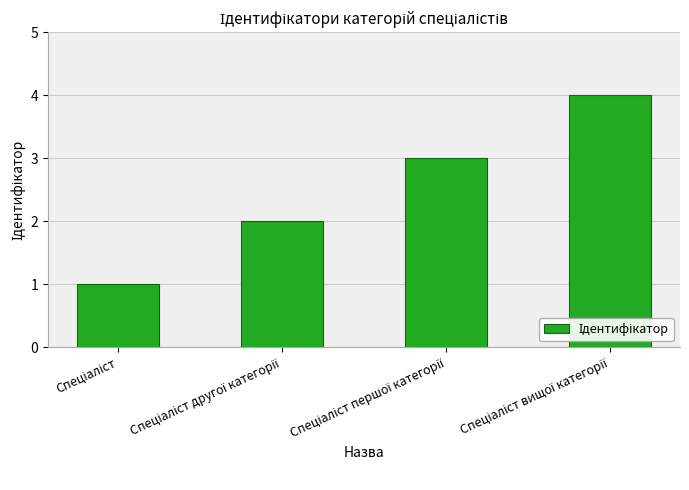

What is the minimum value shown in the chart?

1